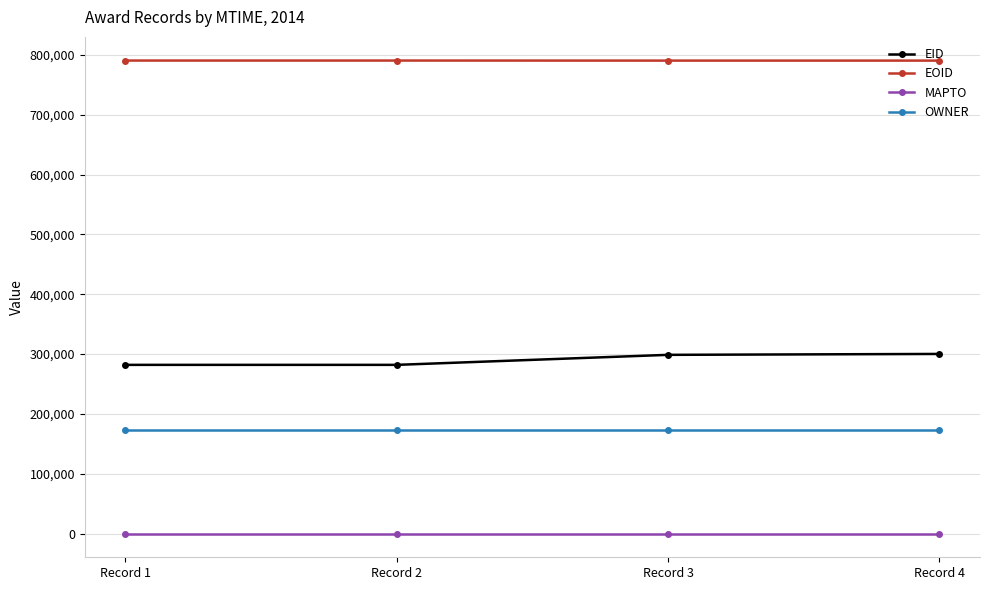

What is the average value of the OWNER series?

173932